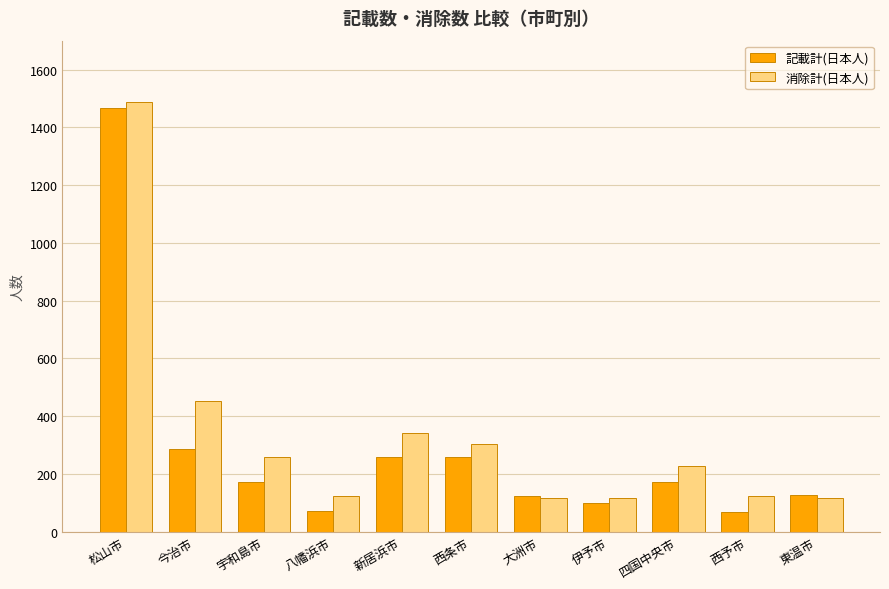

At how many categories does at least one series exceed 936?

1